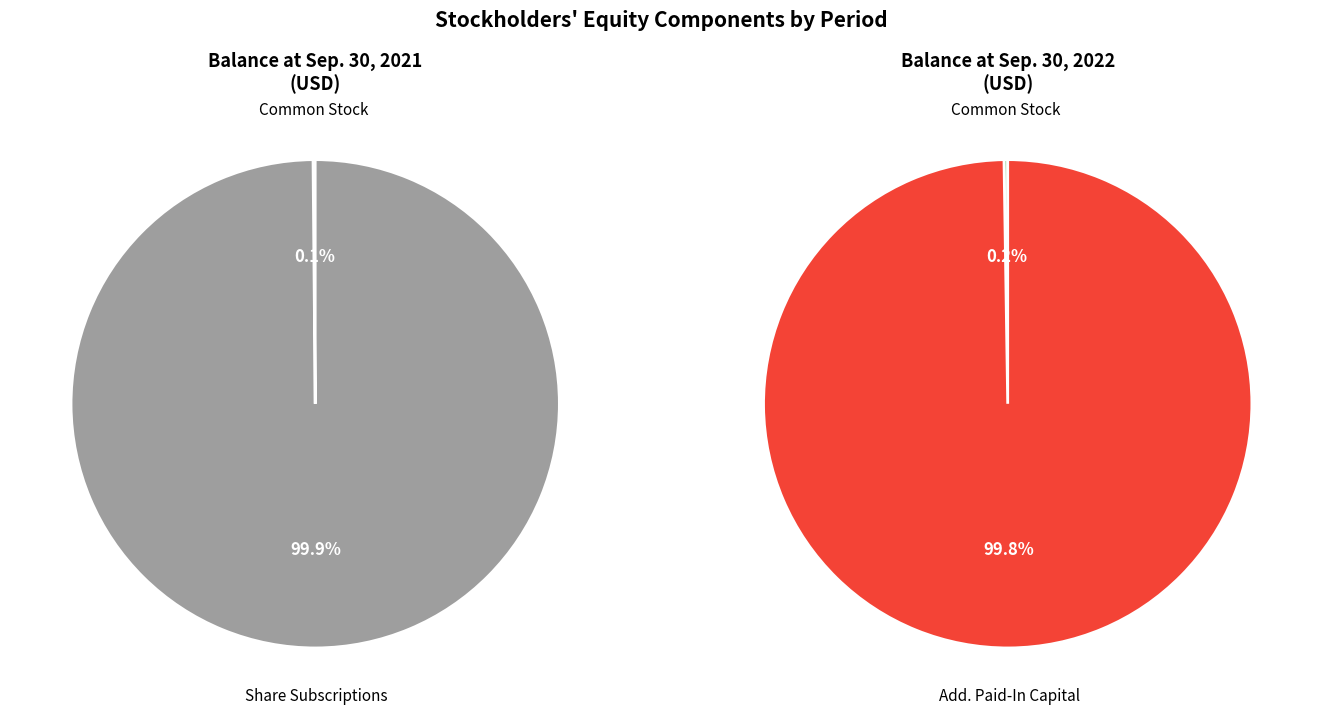

Between Sep. 30, 2022 and Sep. 30, 2021, which is larger?

Sep. 30, 2022